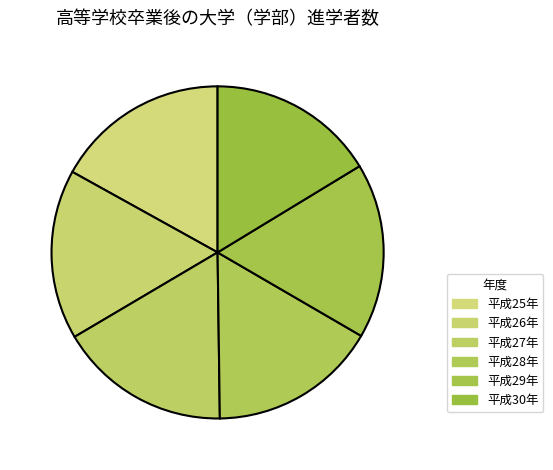

How many segments does this pie chart have?

6